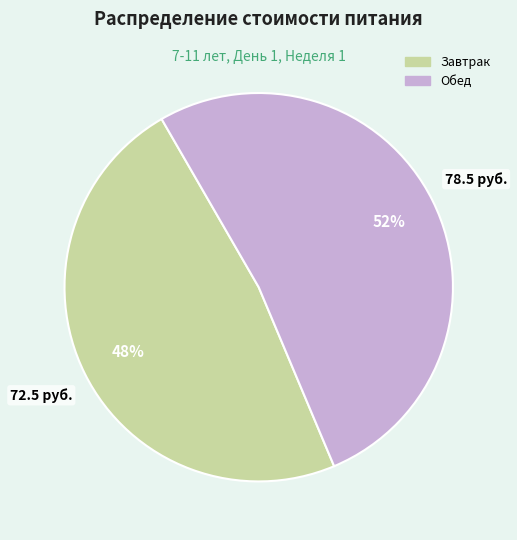

Between Обед and Завтрак, which is larger?

Обед